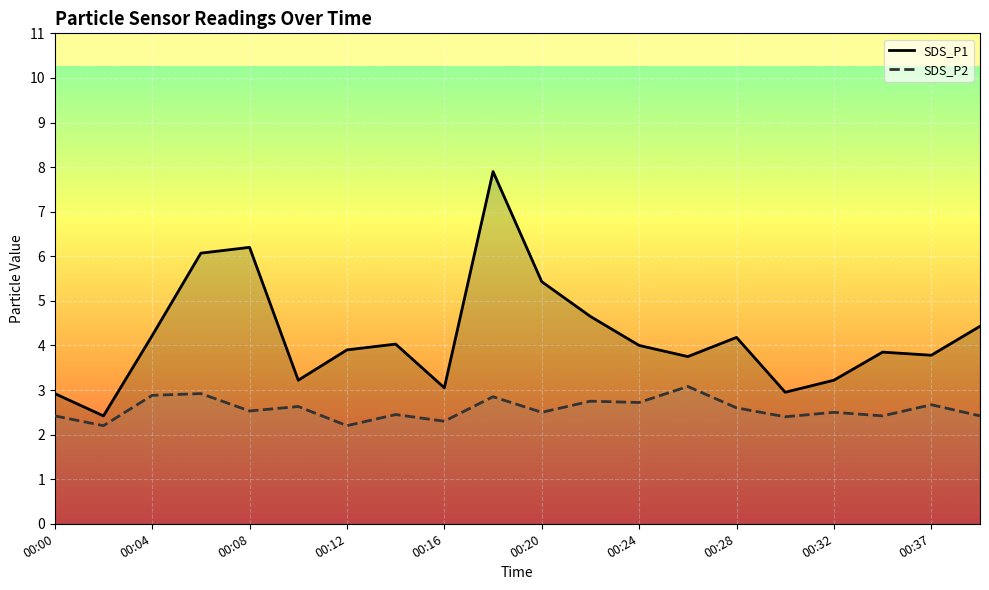

How many lines are shown in the chart?

2